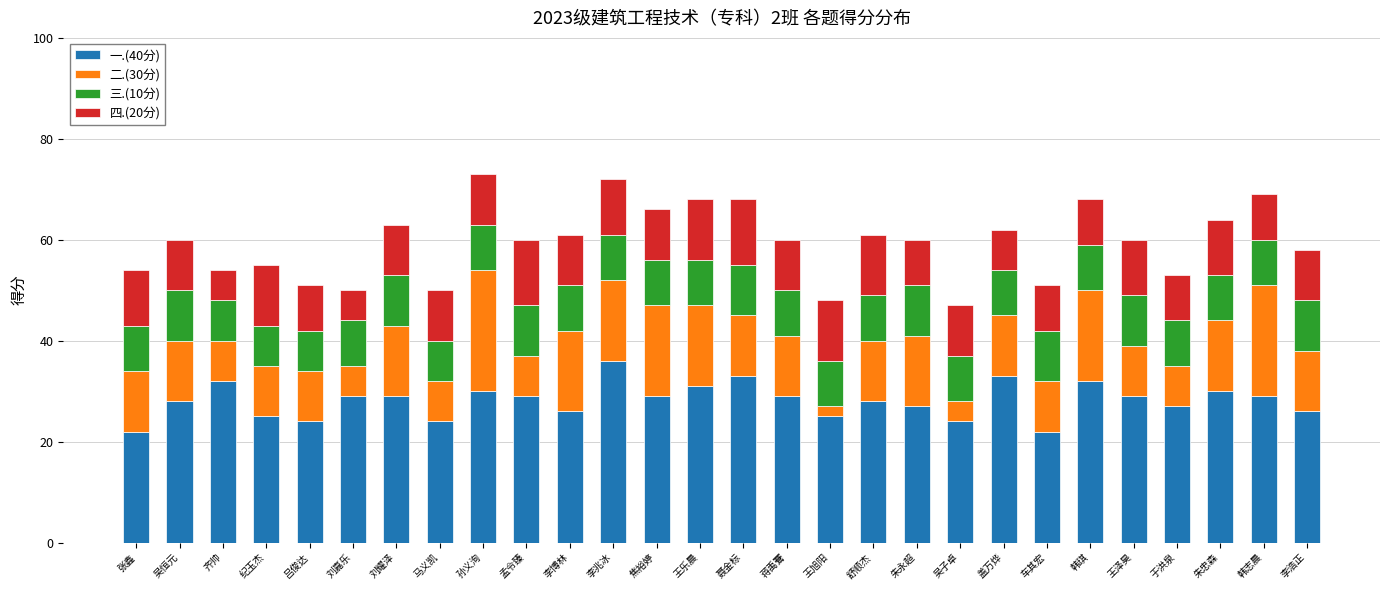

Does the chart contain stacked bars?

Yes